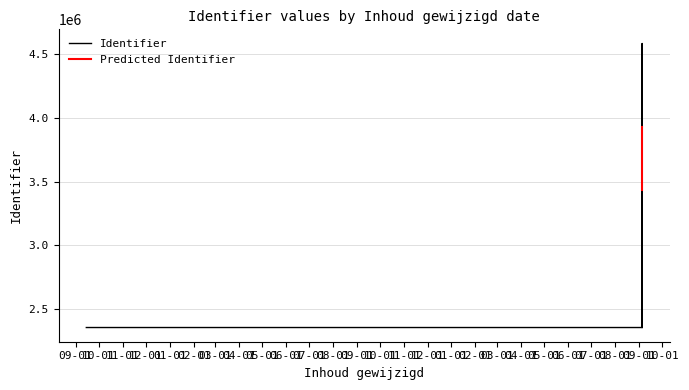

What is the label of the 7th point from the right?

2018-09-05